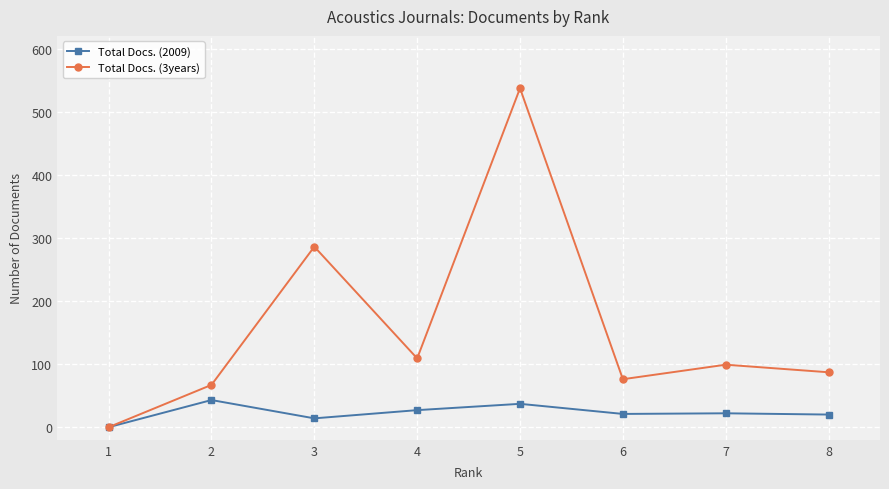

Is the value of Total Docs. (3years) at 8 greater than the value of Total Docs. (2009) at 7?

Yes